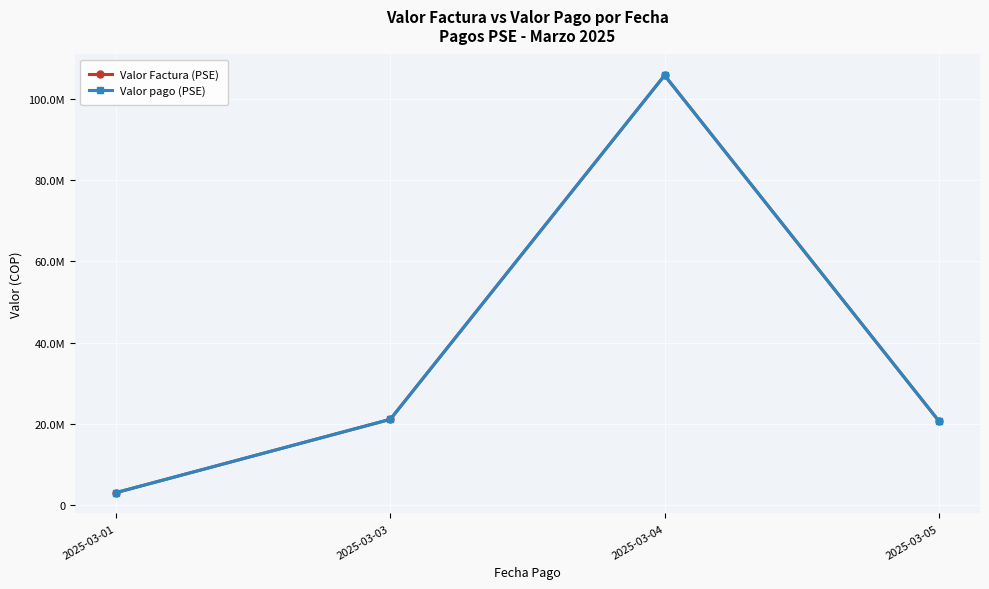

What is the sum of the Valor pago (PSE) values at 2025-03-05 and 2025-03-03?

41880601.6